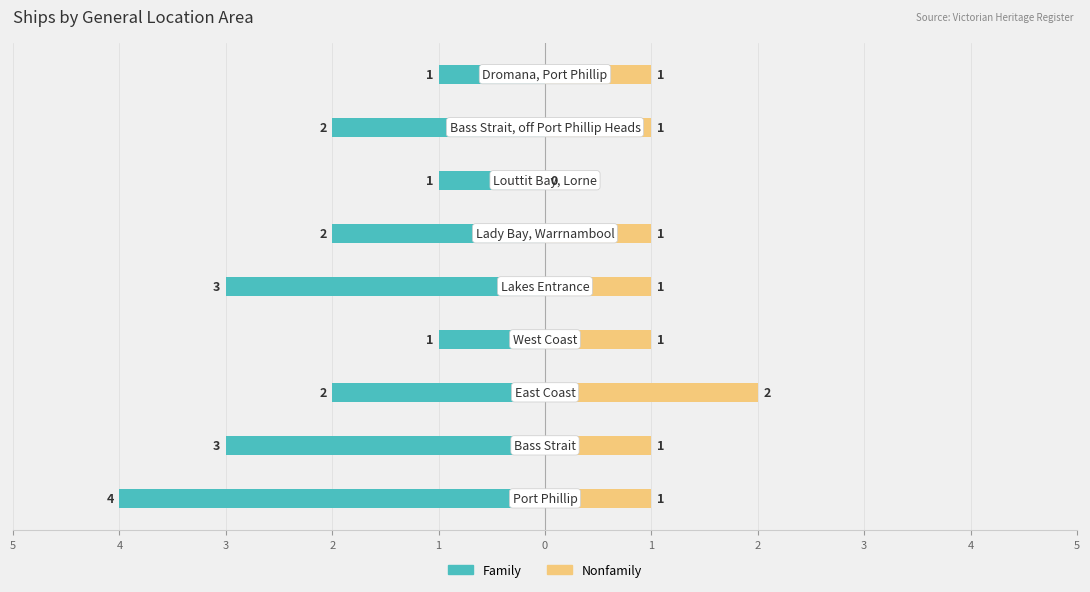

How many data points in Nonfamily are less than 1?

1